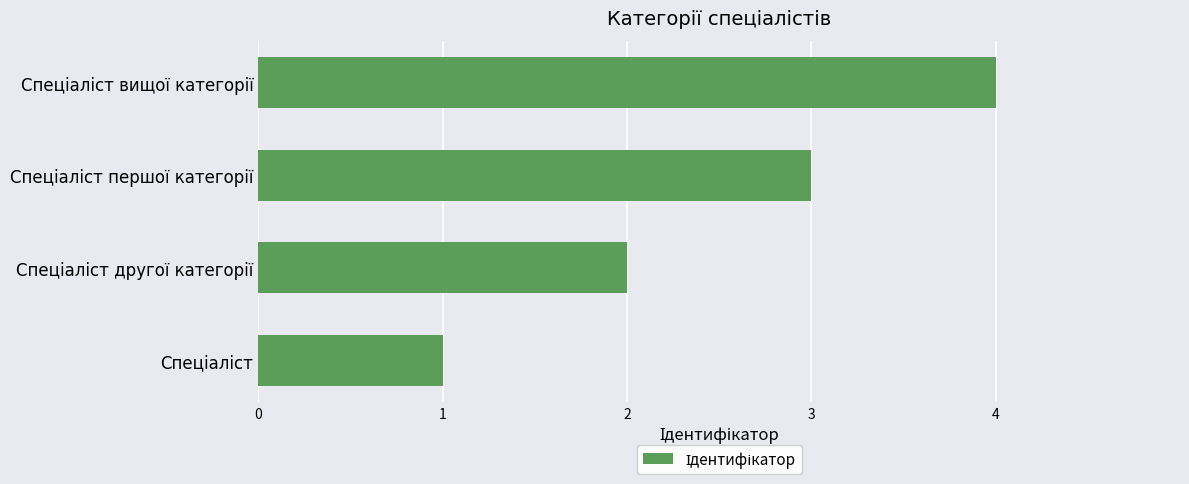

What is the maximum value shown in the chart?

4